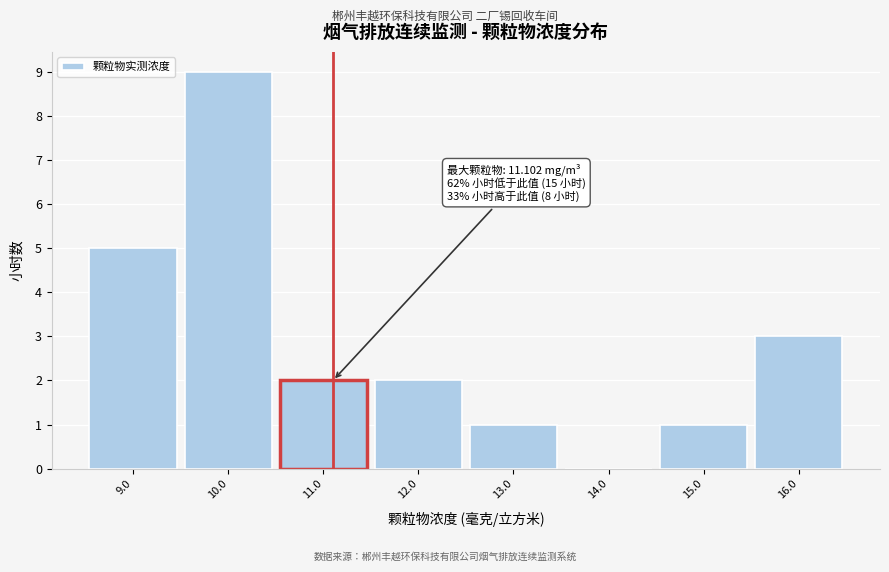

Which range on the x-axis has the tallest bar?

9.5 to 10.5